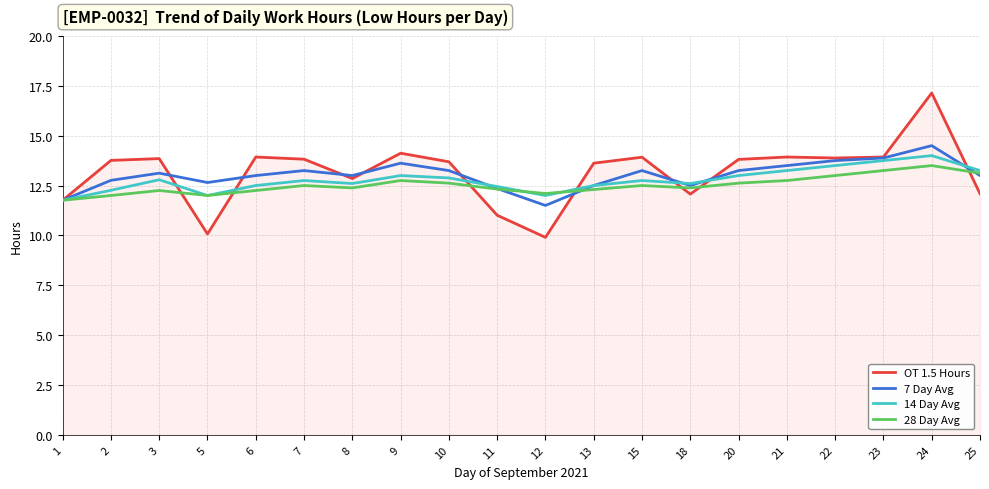

Is it true that 7 Day Avg equals 20.8 at 2?

False